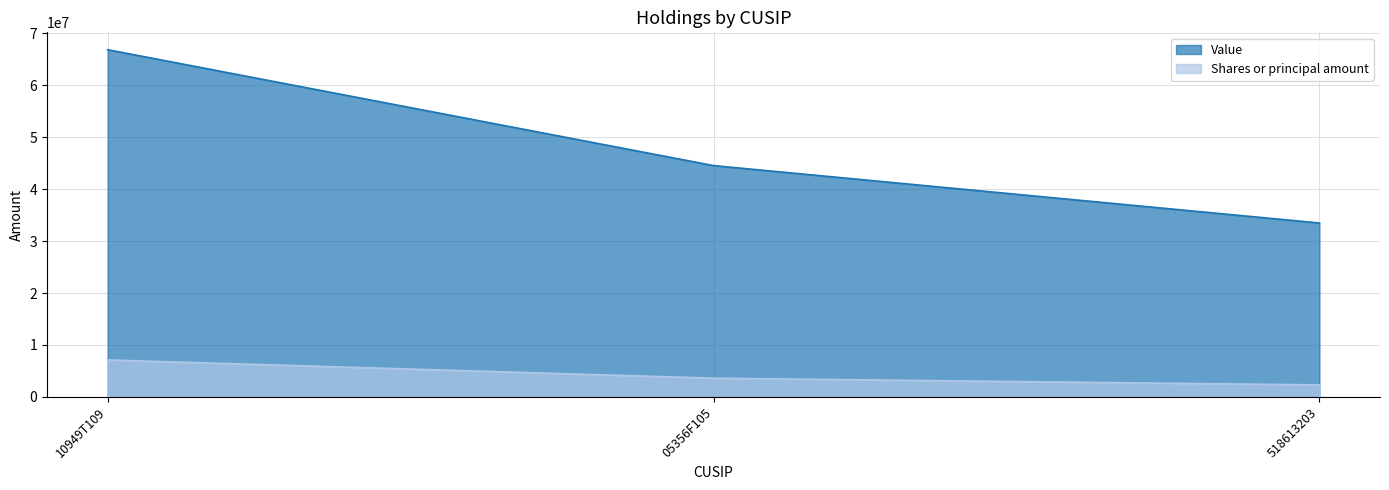

Count the number of data series in this chart.

2